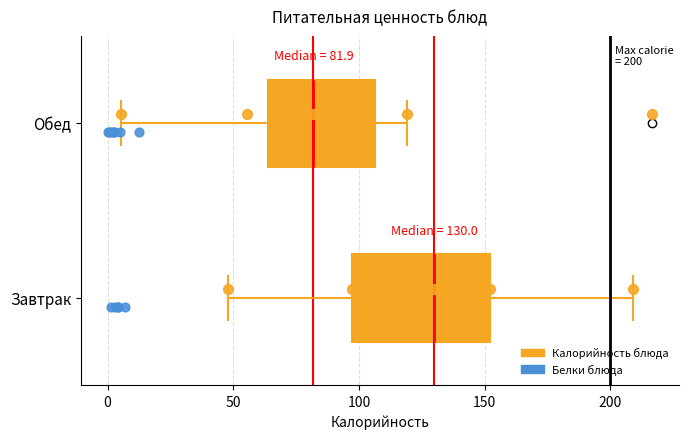

Comparing the boxes themselves (not the whiskers), which one is the widest?

Завтрак